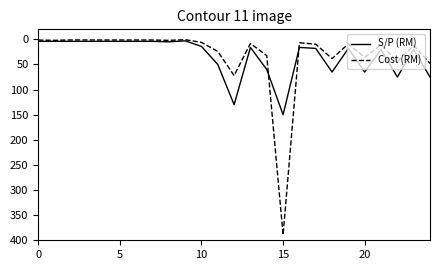

After their last crossing, which series has the higher values: S/P (RM) or Cost (RM)?

S/P (RM)